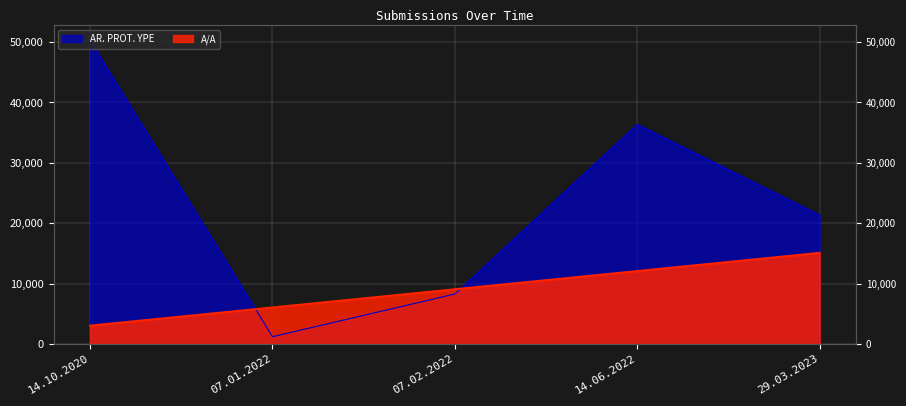

At which label is AR. PROT. YPE closest to 25718?

29.03.2023